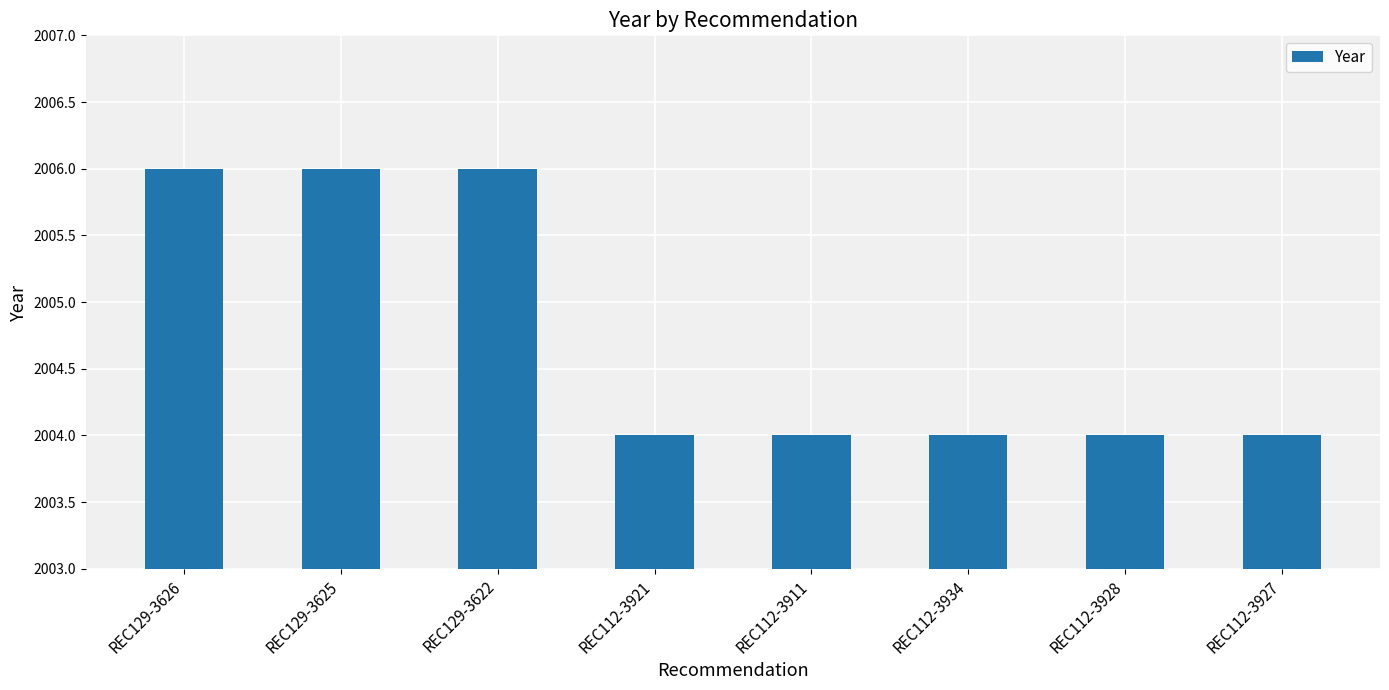

The value at REC112-3934 is 2004. True or false?

True